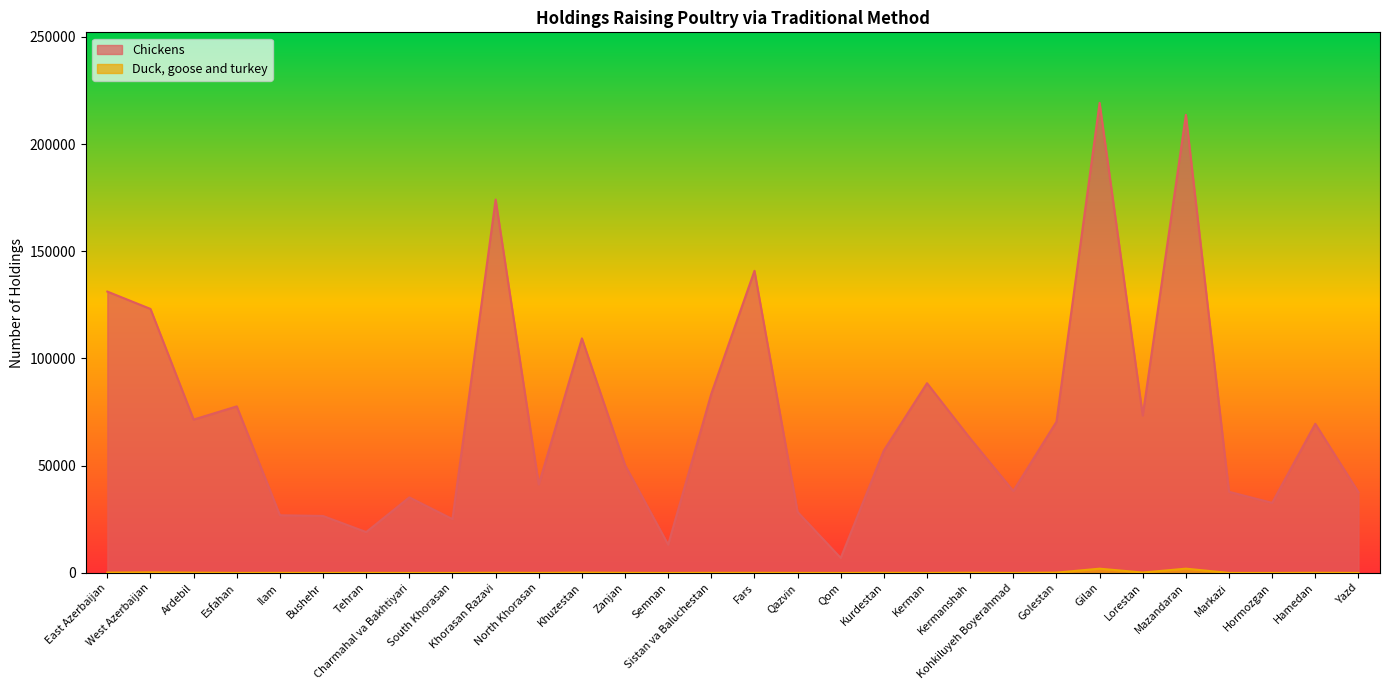

Does the chart have visible grid lines?

No